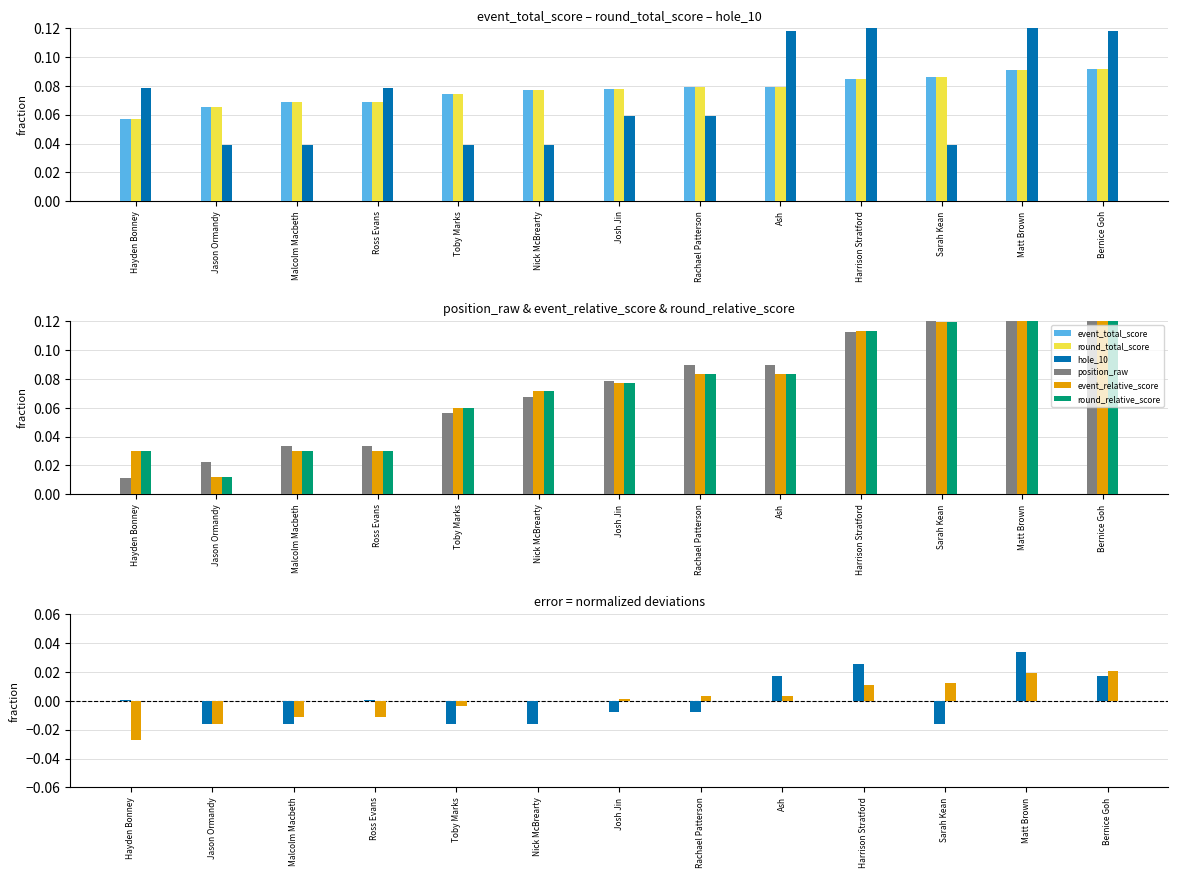

What is the spread (max minus min) of values at Ross Evans?

0.1